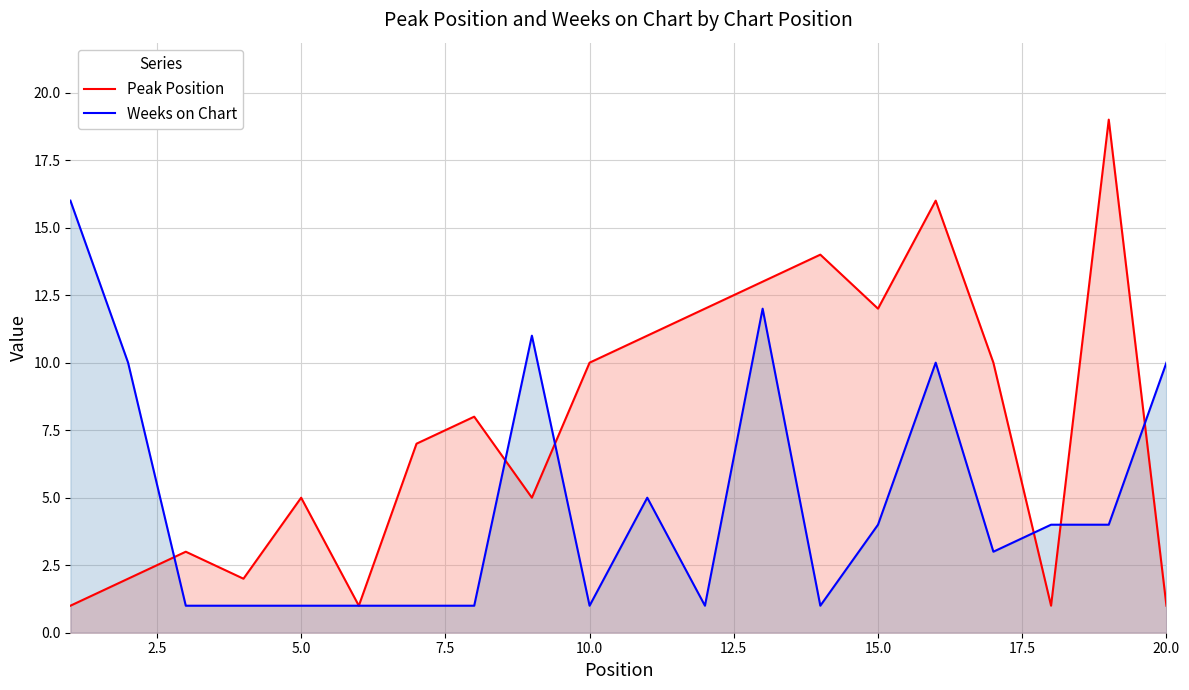

True or false: Weeks on Chart has a value of 4 at 15.0.

True